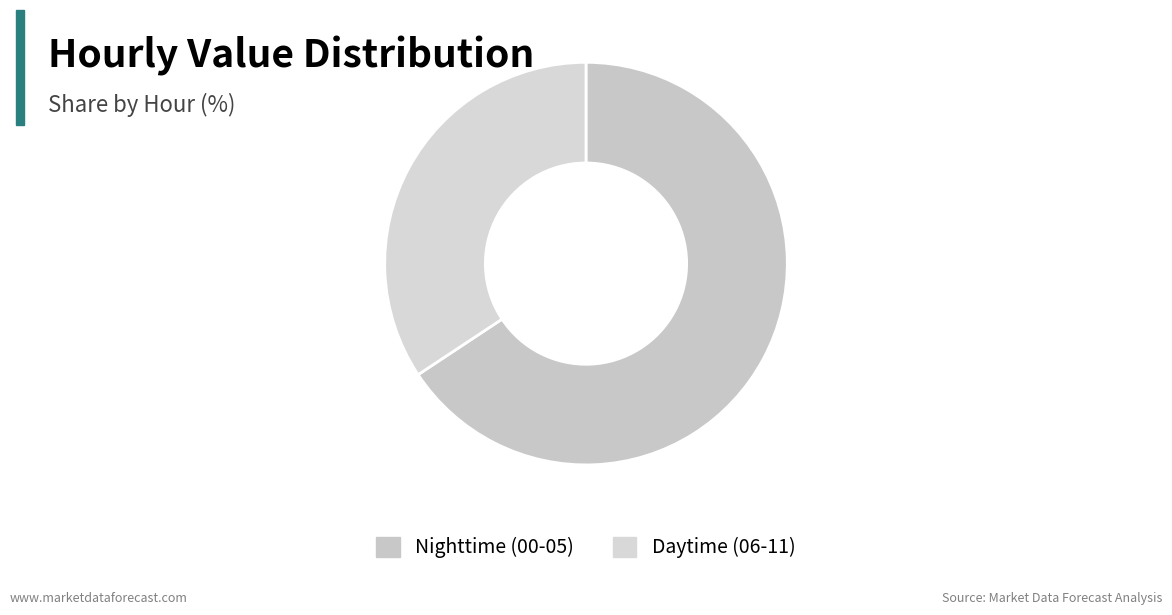

Count the number of slices in the pie.

2